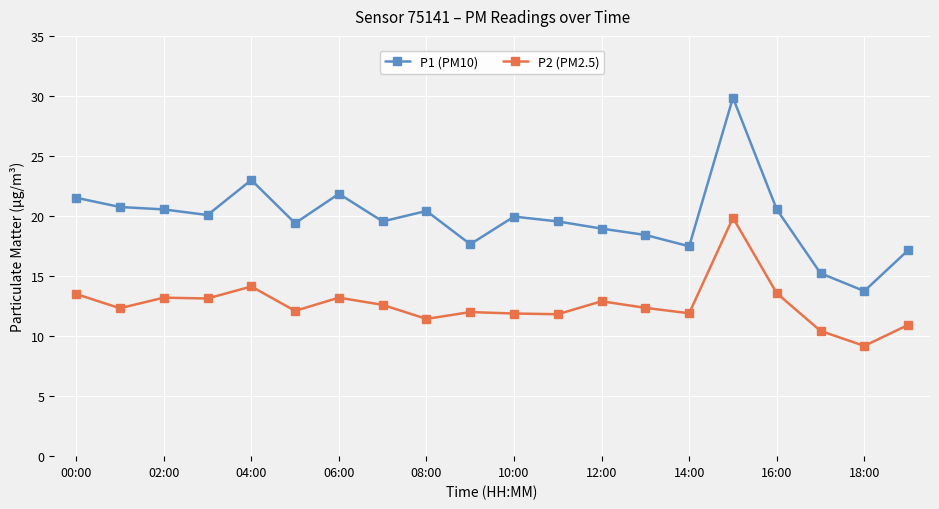

What is the minimum value for P1 (PM10)?

13.8